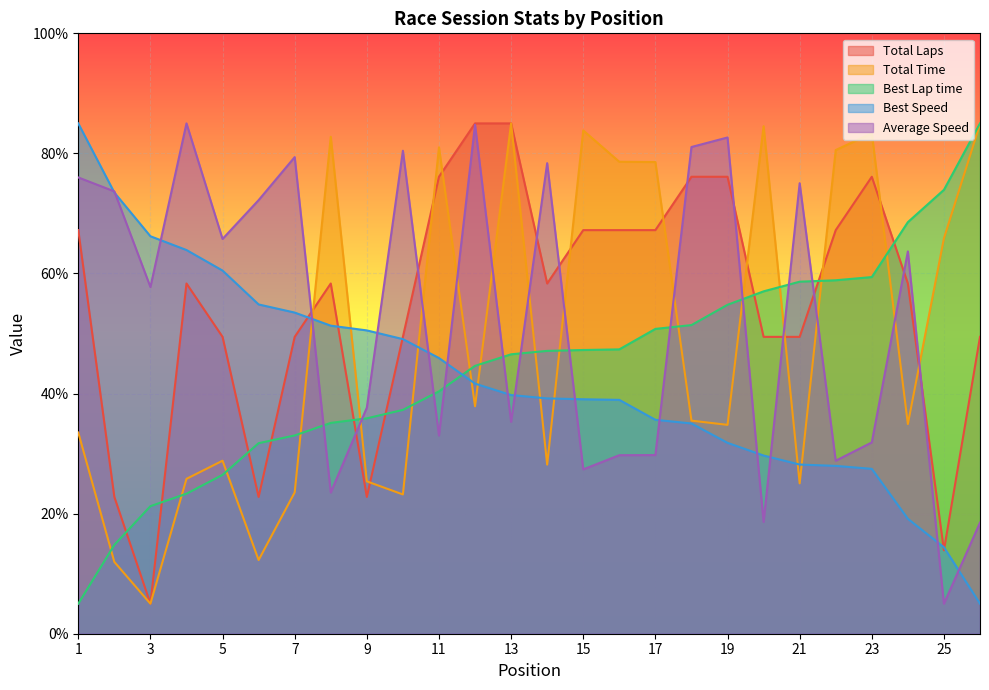

How many intersections are there between Best Speed and Total Time?

9